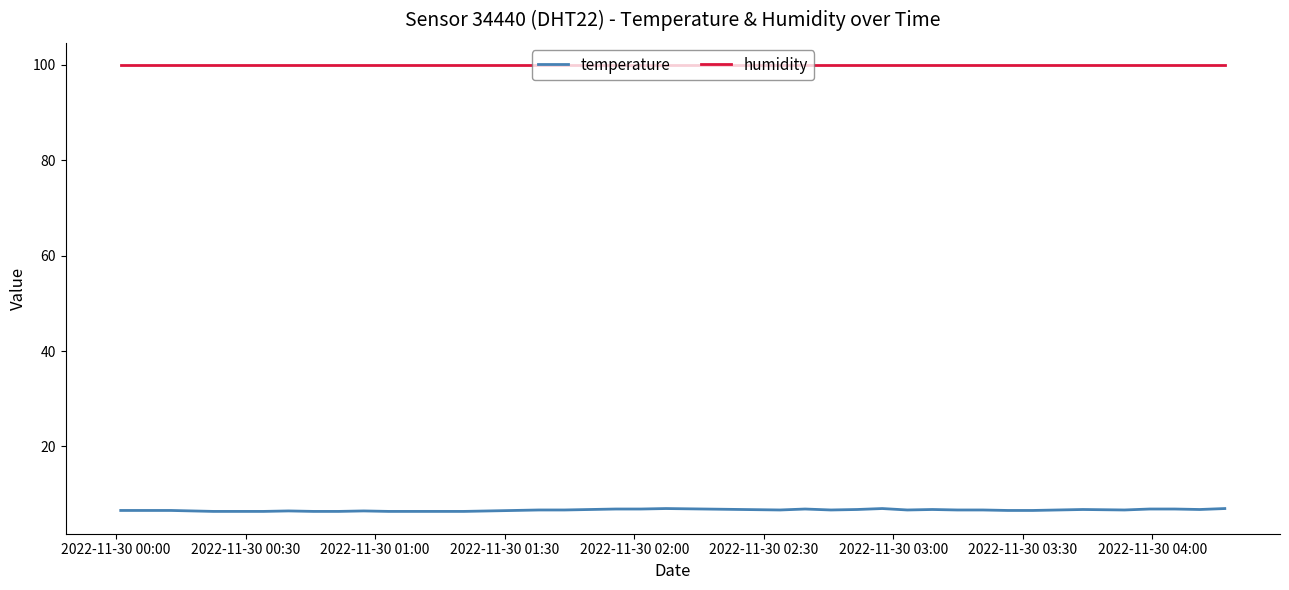

Rank the series by their average value, from lowest to highest.

temperature, humidity